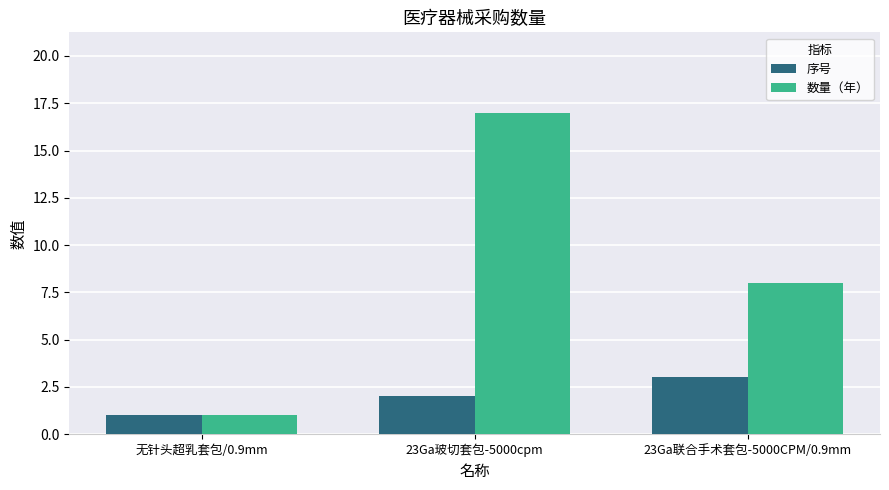

What are all the series names shown in the legend?

序号, 数量（年）